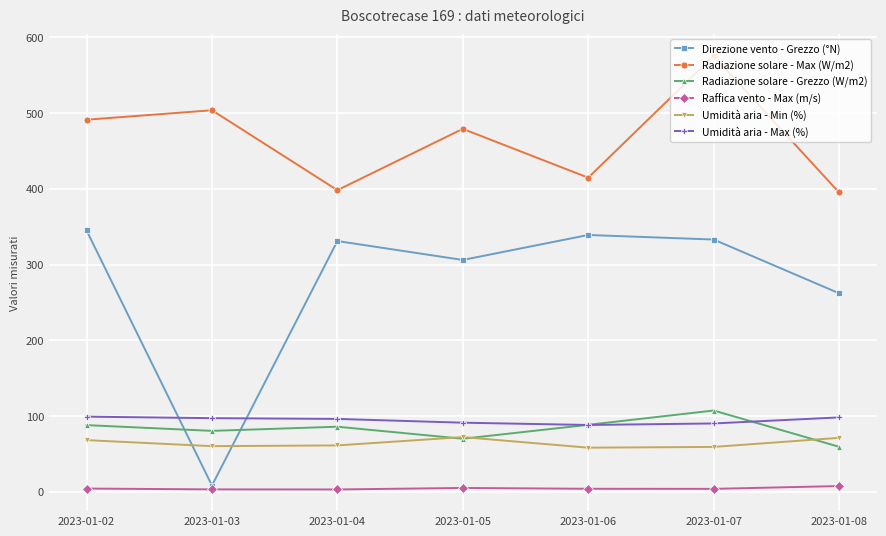

What is the difference between the maximum and second lowest values in the Umidità aria - Min (%) series?

13.0